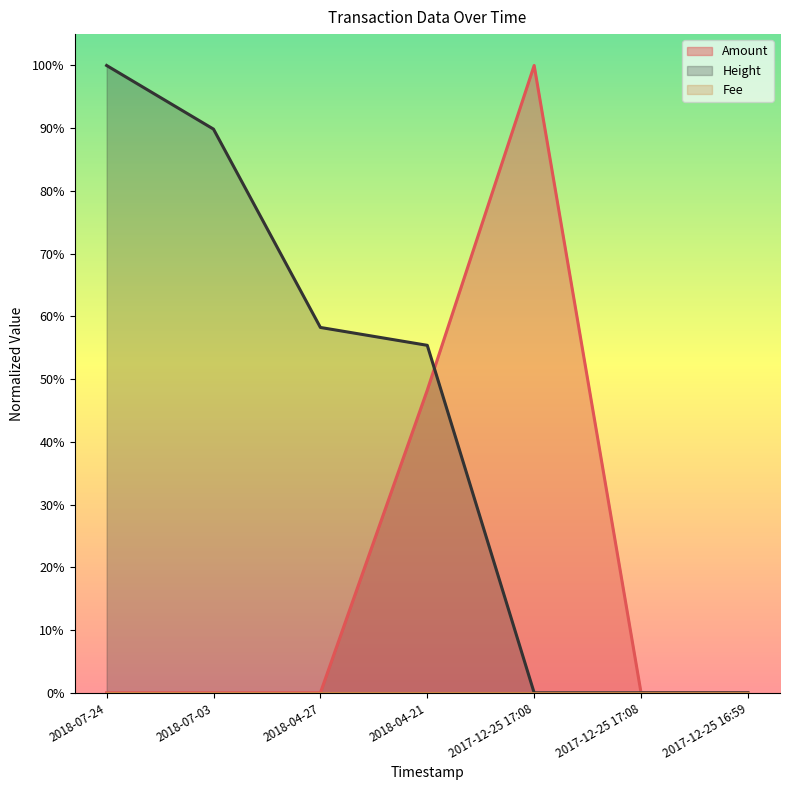

What is the label of the 4th point from the left?

2018-04-21